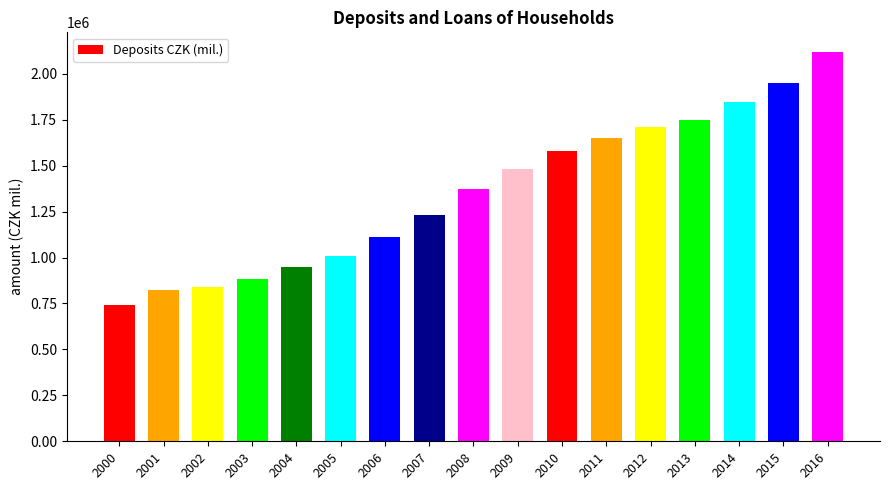

Read the value at 2013.

1750670